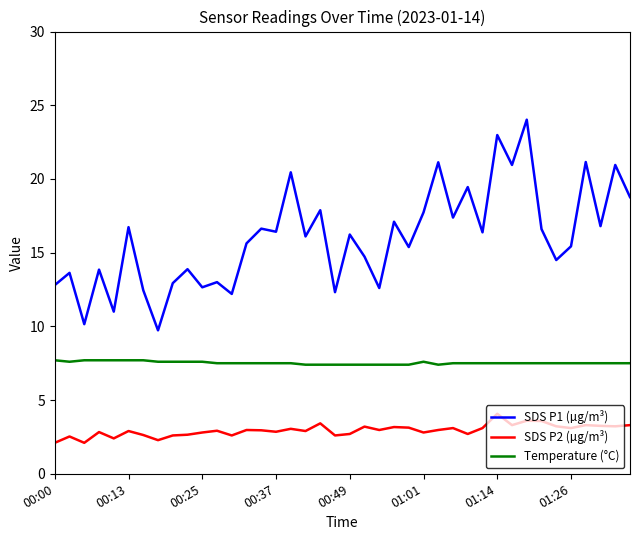

Which series has the widest spread of values?

SDS P1 (µg/m³)